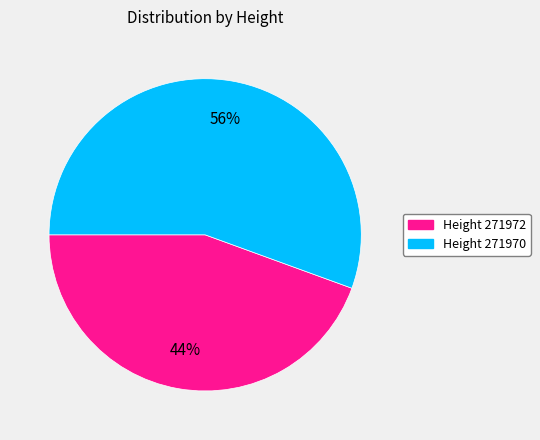

To the nearest percent, what is the average slice percentage?

50%